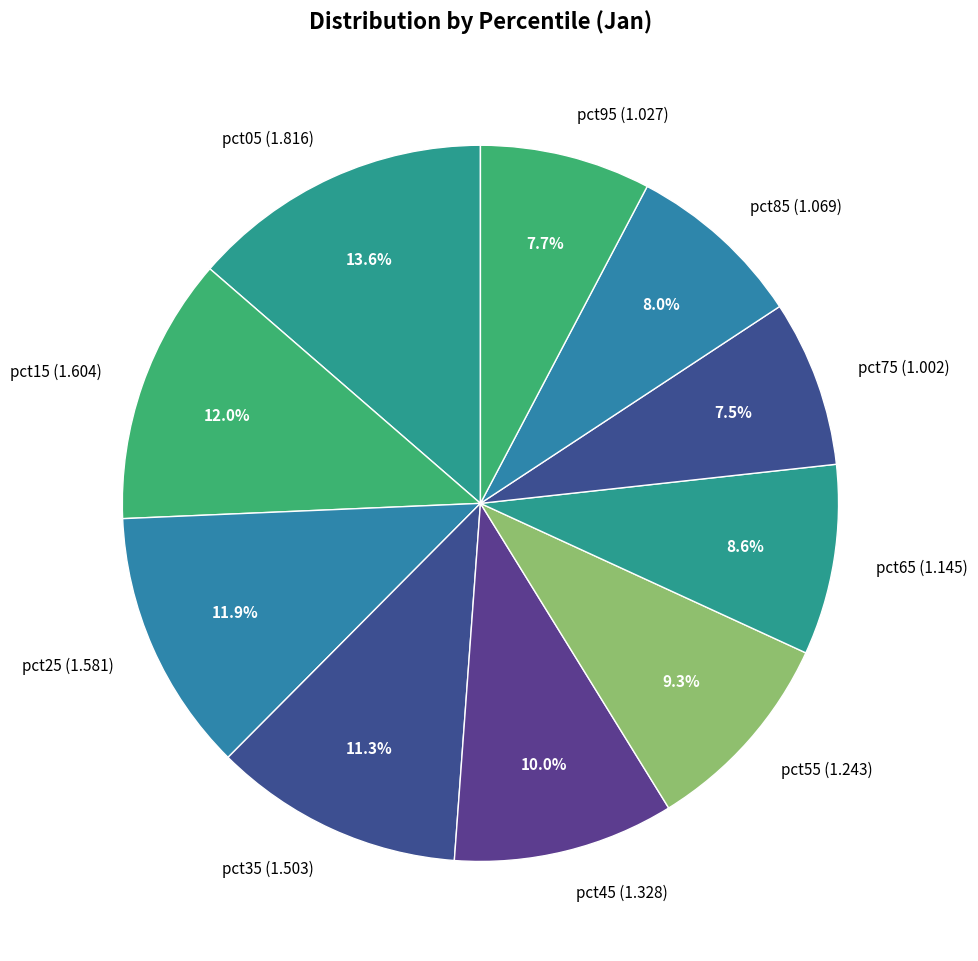

Which category has the biggest portion of the pie?

pct05